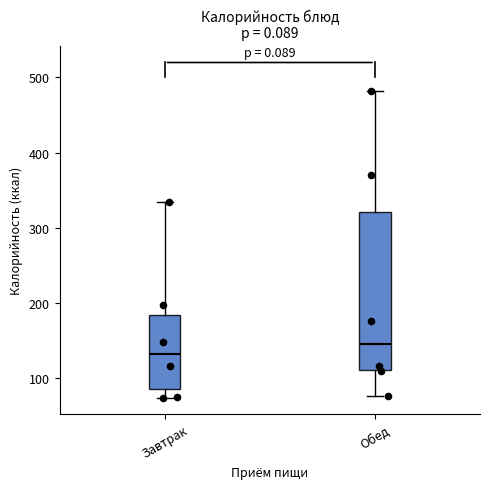

Where does the median line of the box for Обед sit on the y-axis? The values are not printed on the chart, so give them approximately, as read against the axis.

150